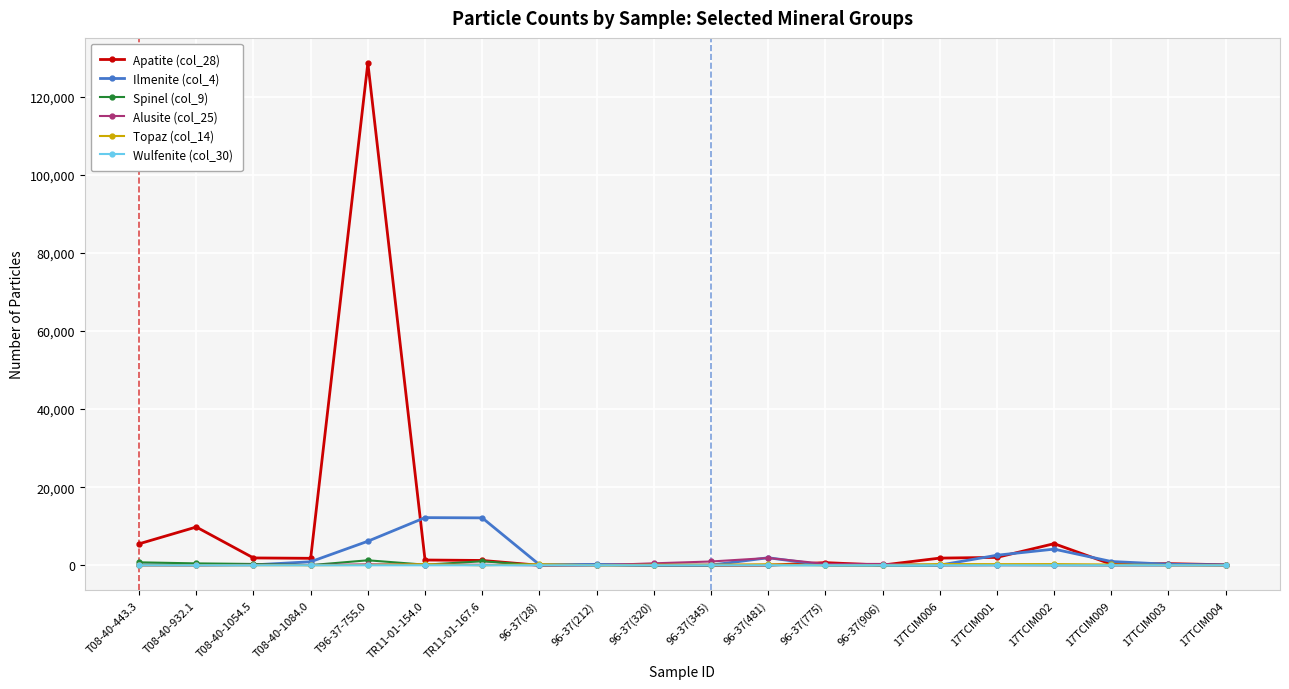

Does the chart have visible grid lines?

Yes